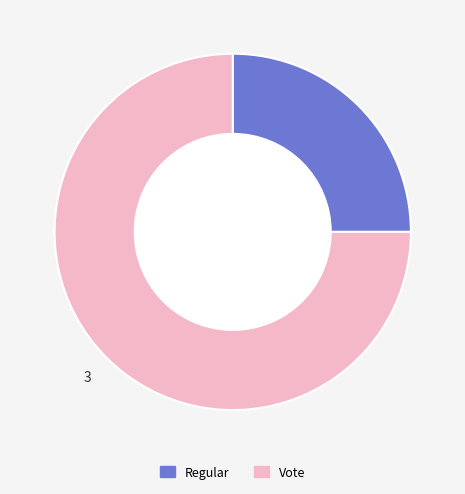

Count the number of slices in the pie.

2